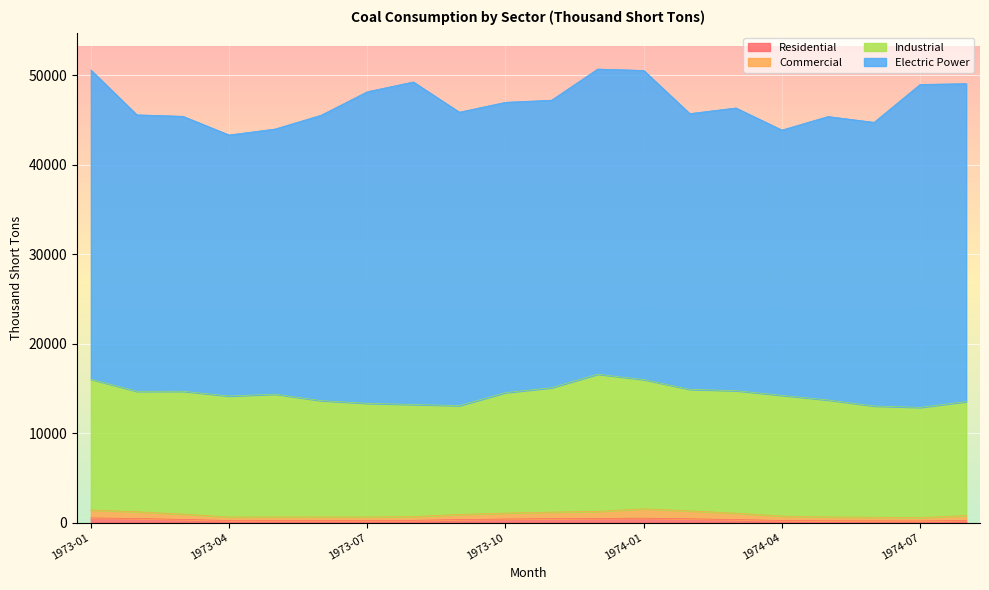

Is it true that Total equals 43865.4 at 1974-04?

True